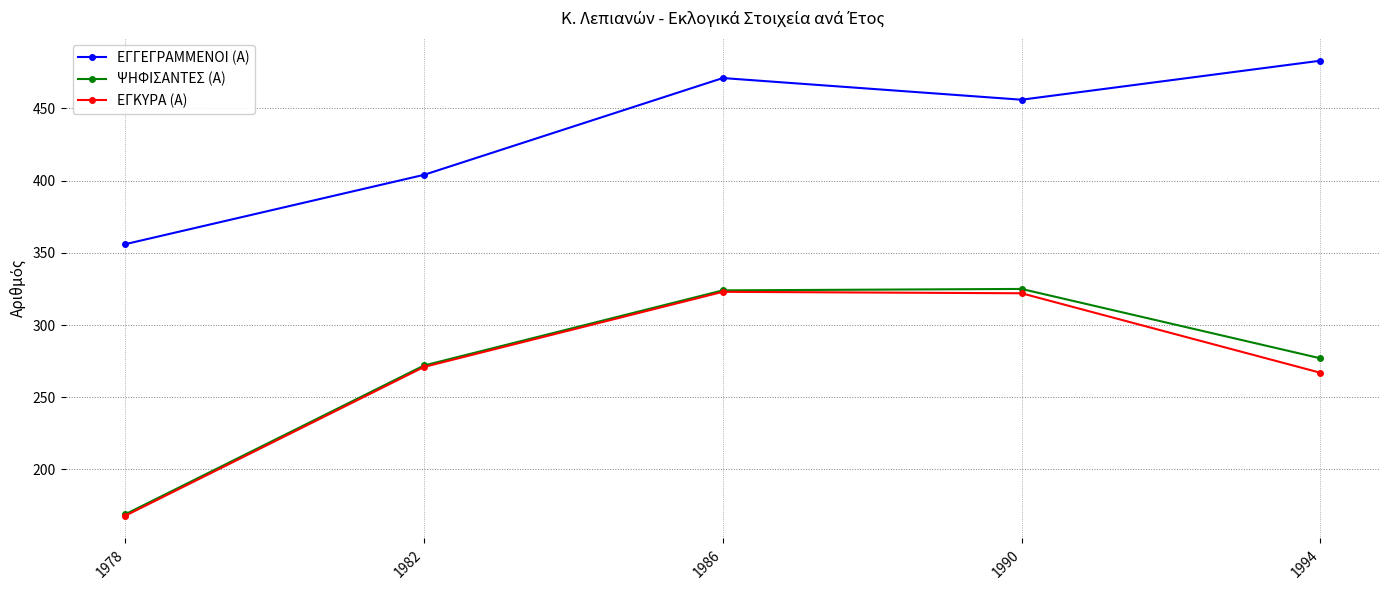

Which series has the largest total across all categories?

ΕΓΓΕΓΡΑΜΜΕΝΟΙ (Α)